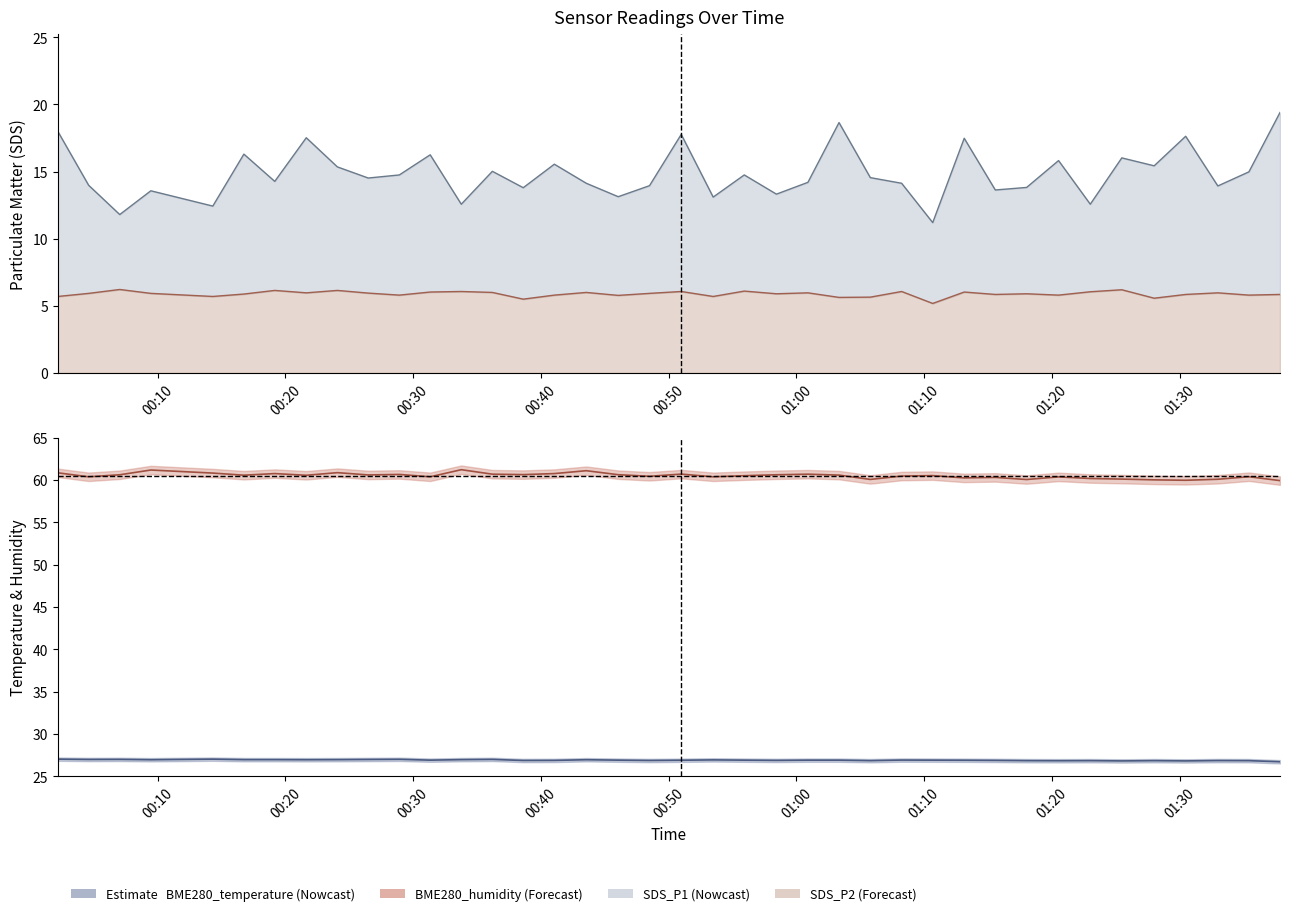

Is the value of BME280_temperature at 2022/08/30 01:28:00 greater than the value of SDS_P1 at 2022/08/30 01:23:00?

Yes